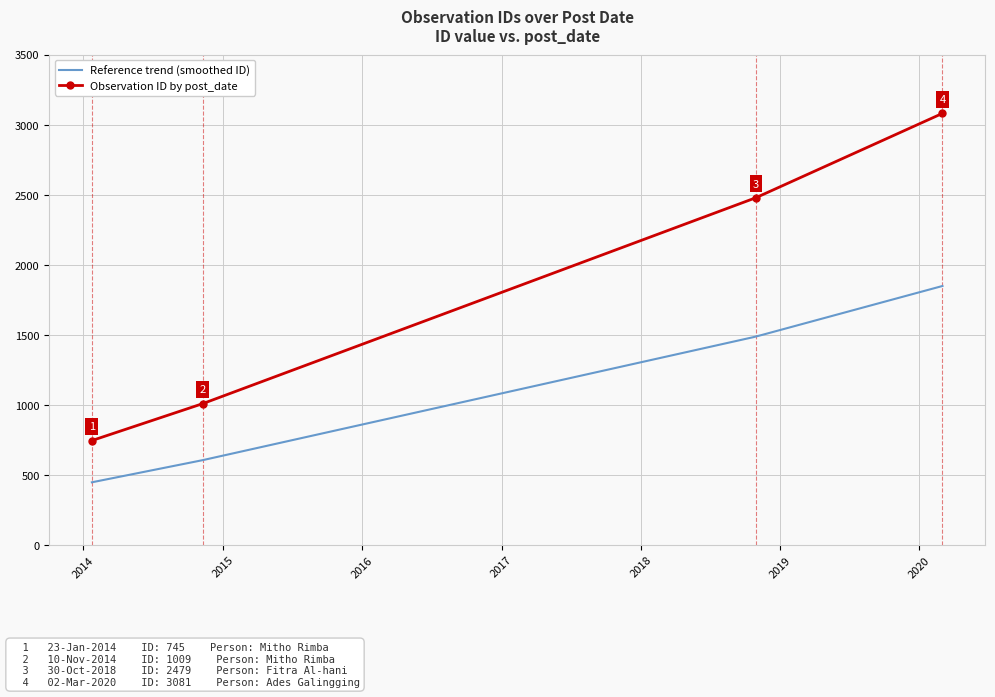

At which label is the value closest to 1913?

2018-10-30